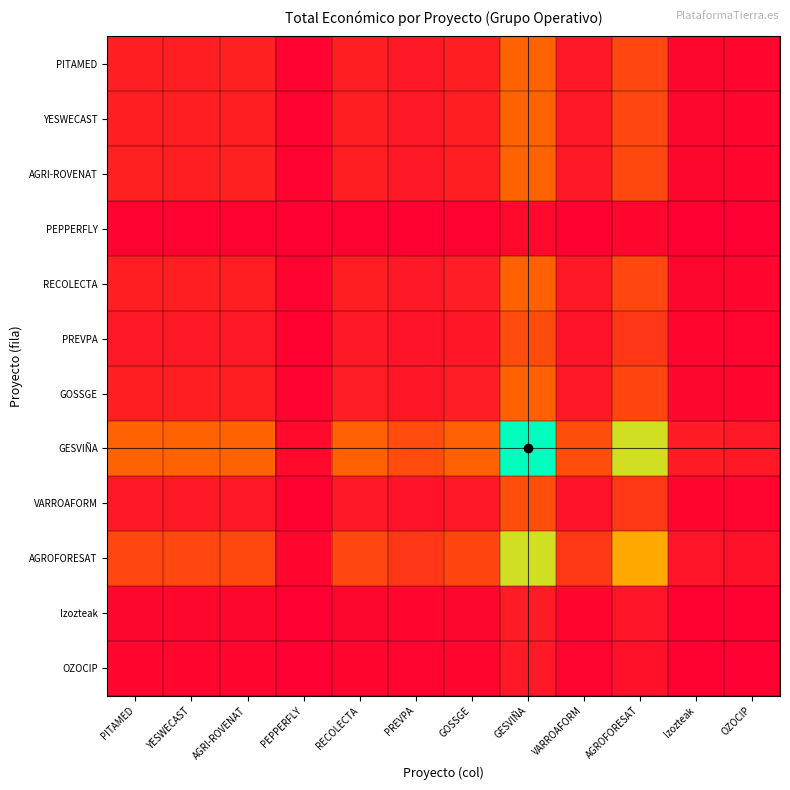

Between GOSSGE and Izozteak, which is larger?

GOSSGE